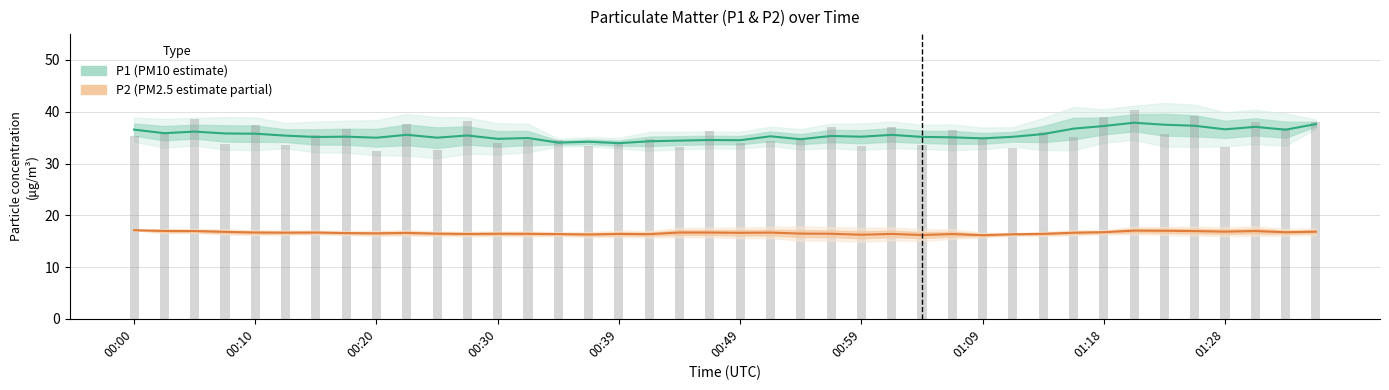

The value of P1 (estimate) at 01:18 is 37.2. True or false?

True